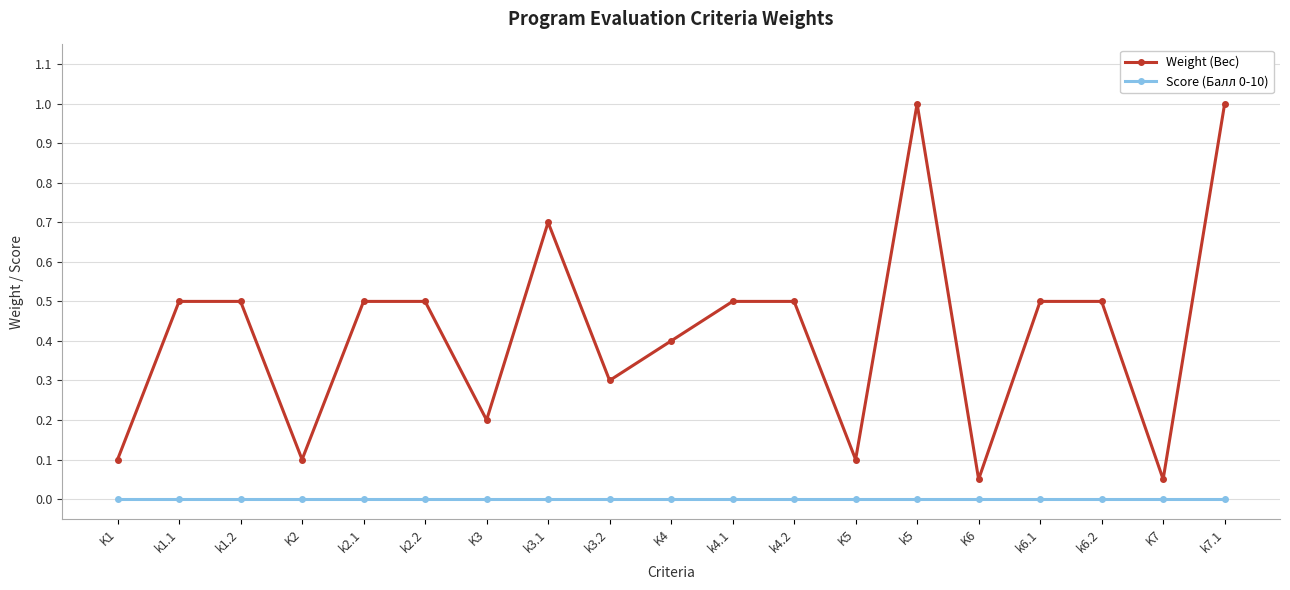

What is the total value across all series at k4.2?

0.5